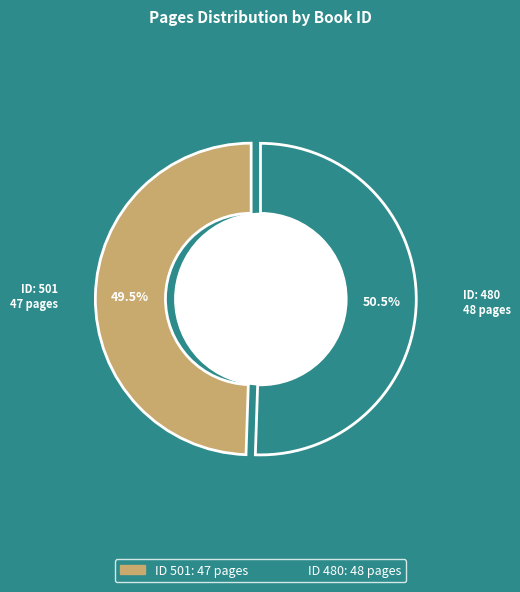

Rank the categories by value from lowest to highest.

501, 480